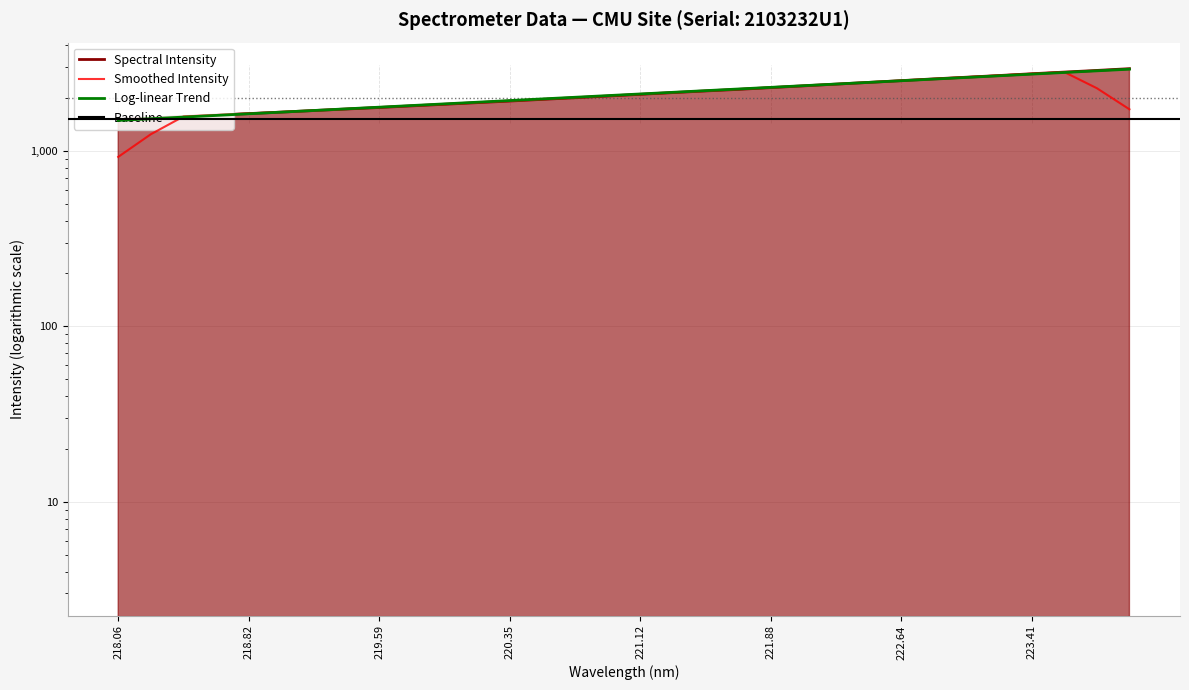

What is the label of the 21st point from the right?

220.1623